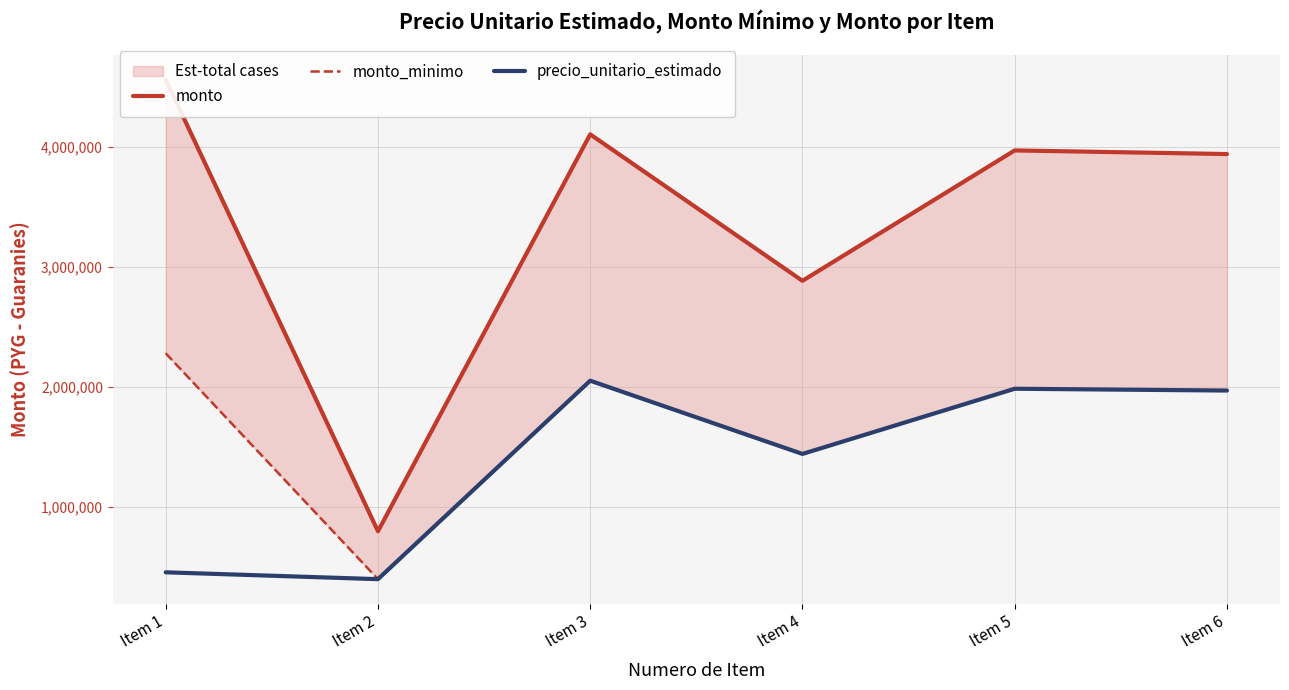

How many data points in precio_unitario_estimado are above 1970000?

2